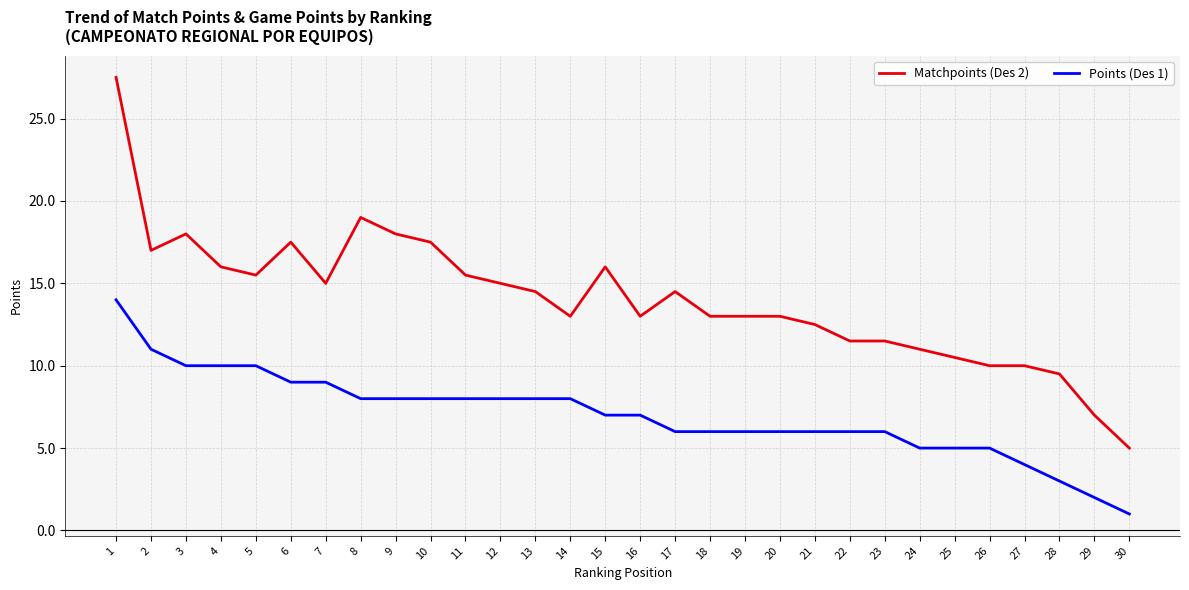

Where does the Matchpoints (Des 2) series first go above 14?

1